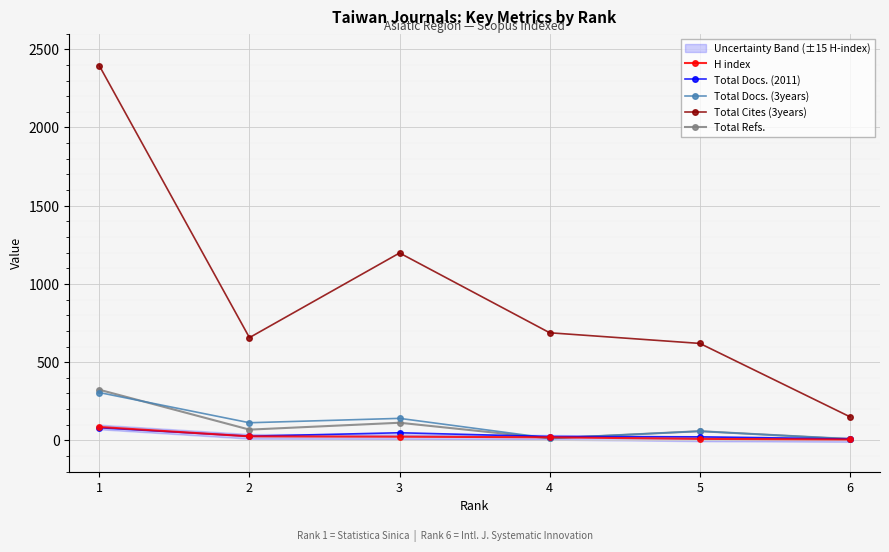

The Total Docs. (3years) series shows 91 at 3. True or false?

False